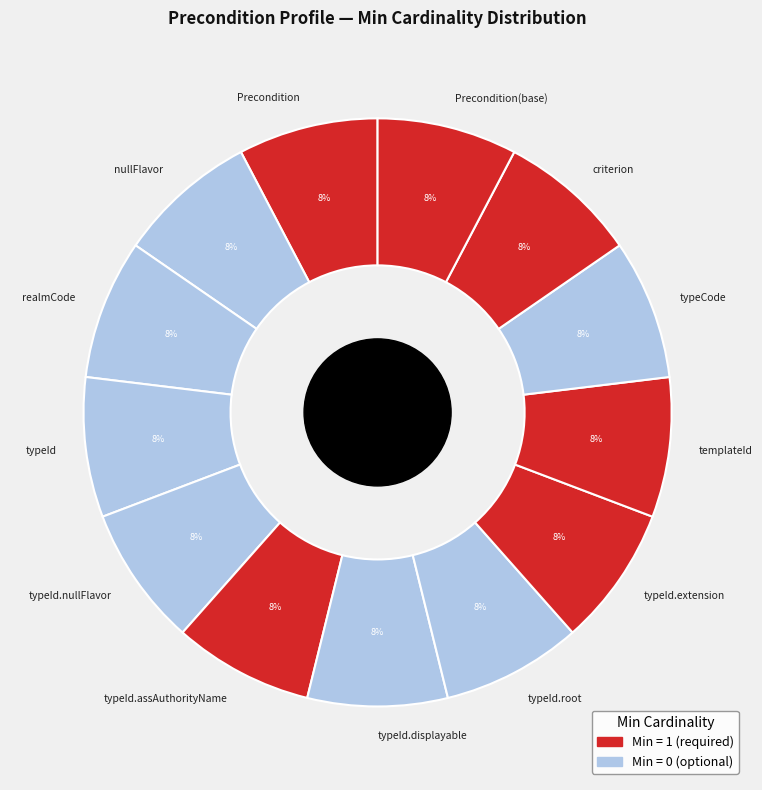

To the nearest percent, what is the combined percentage of typeId.assAuthorityName and nullFlavor?

15%